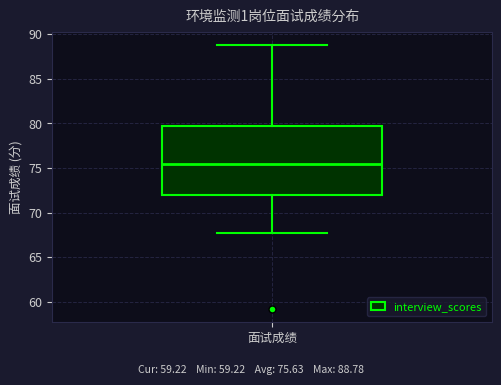

Read this box plot against the y-axis: the position of the median line, the range covered by the box, and the ends of both whiskers. The values are not printed on the chart, so give them approximately, as read against the axis.

median 75.5, box 72.0 to 79.5, whiskers 67.5 to 89.0